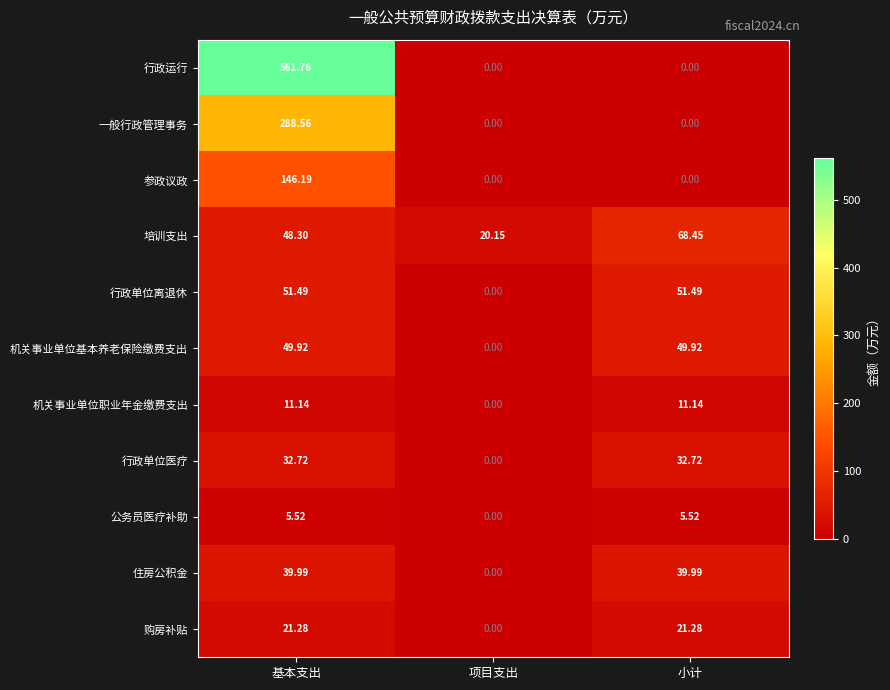

At which label does 培训支出 first exceed 48?

基本支出